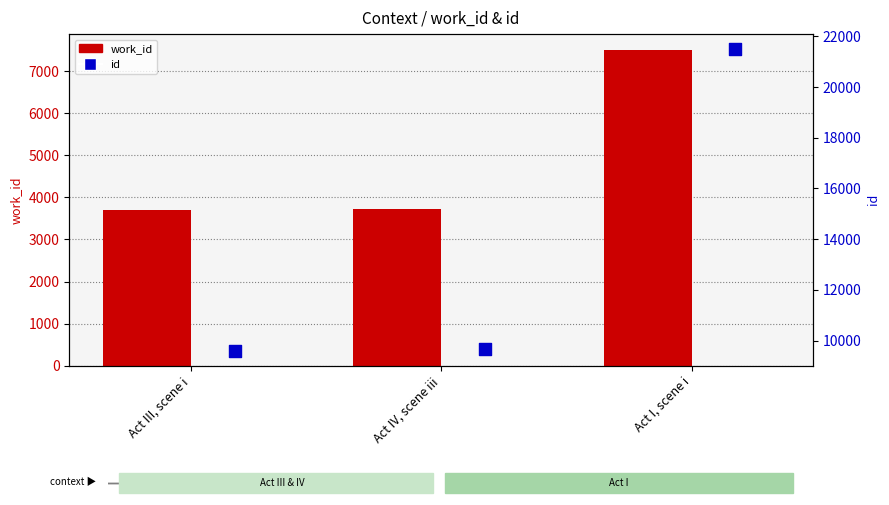

At how many categories does at least one series exceed 18786?

1